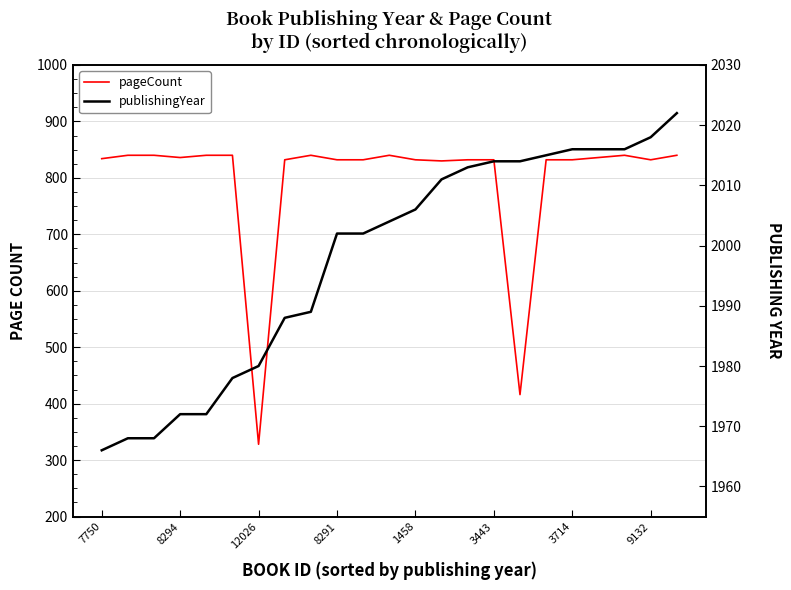

Rank the series by their maximum value, from highest to lowest.

publishingYear, pageCount